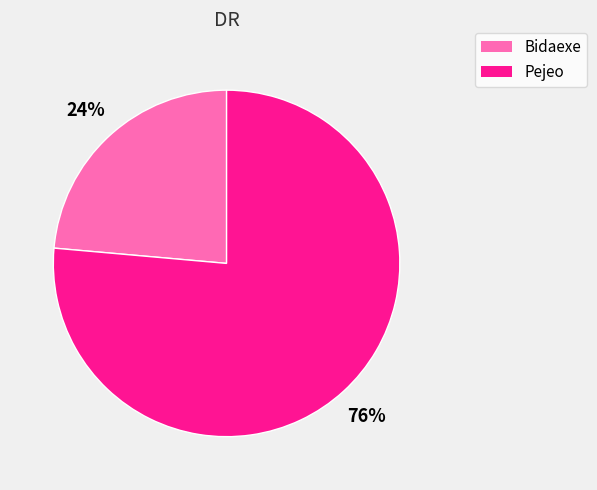

Do Bidaexe and Pejeo together represent more than half of the pie?

Yes